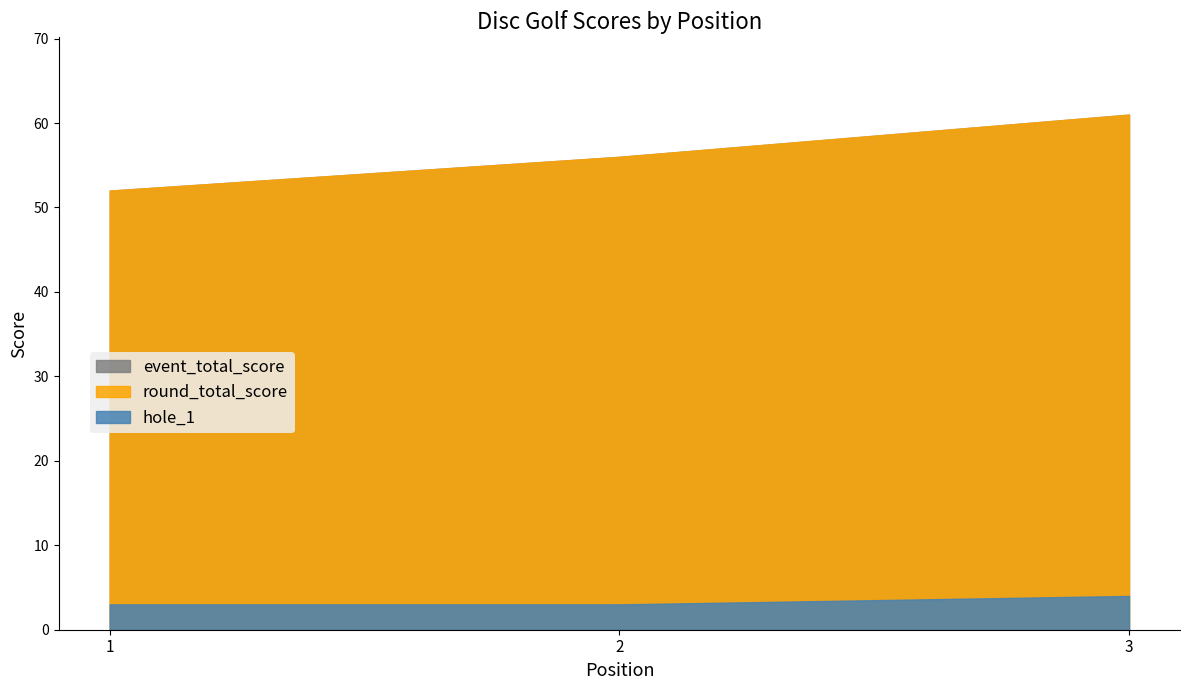

Which label corresponds to the smallest value in the chart?

1